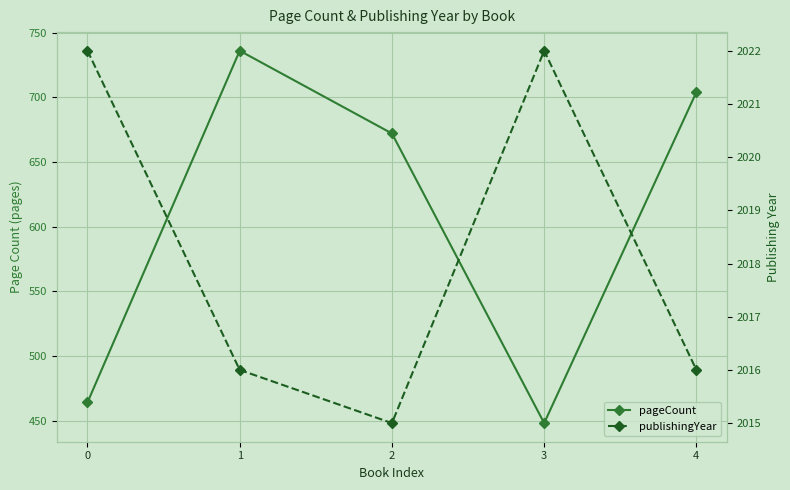

True or false: publishingYear has a value of 2015 at 2.

True